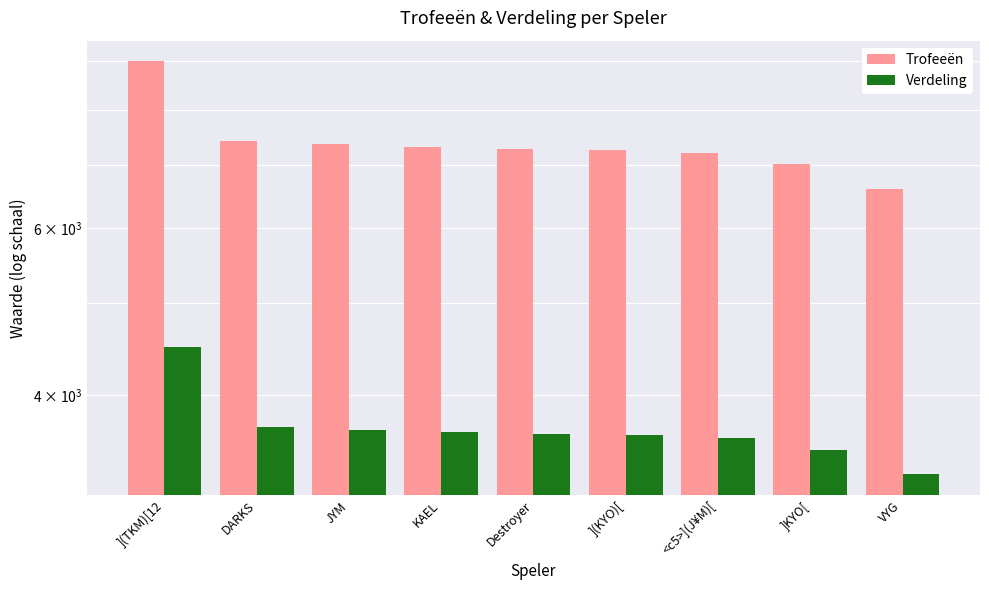

Are the bars grouped side by side (vs. stacked)?

Yes